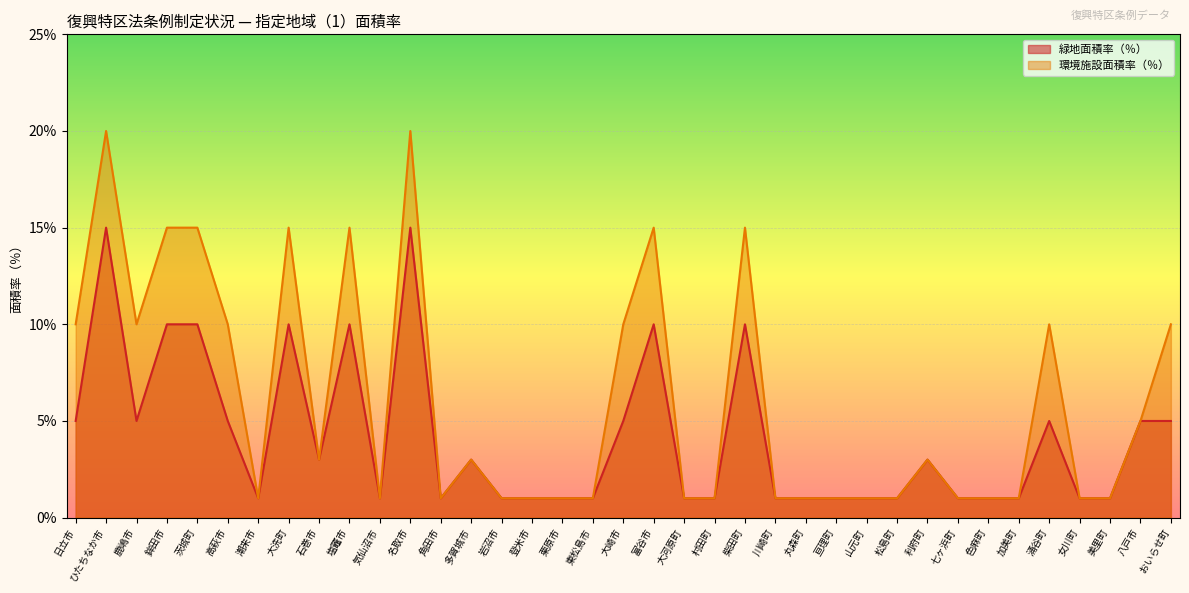

How many interior local valleys does the 緑地面積率（％） series have?

5